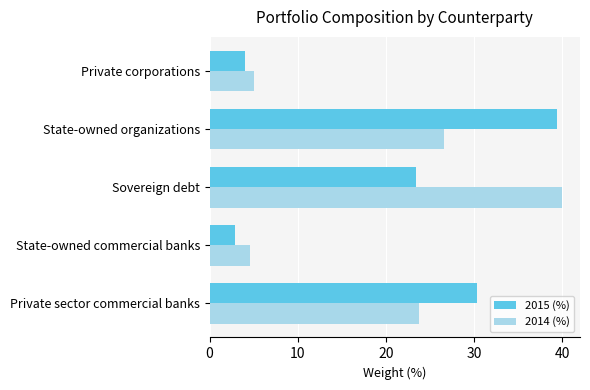

The 2014 (%) series shows 40.0 at Sovereign debt. True or false?

True